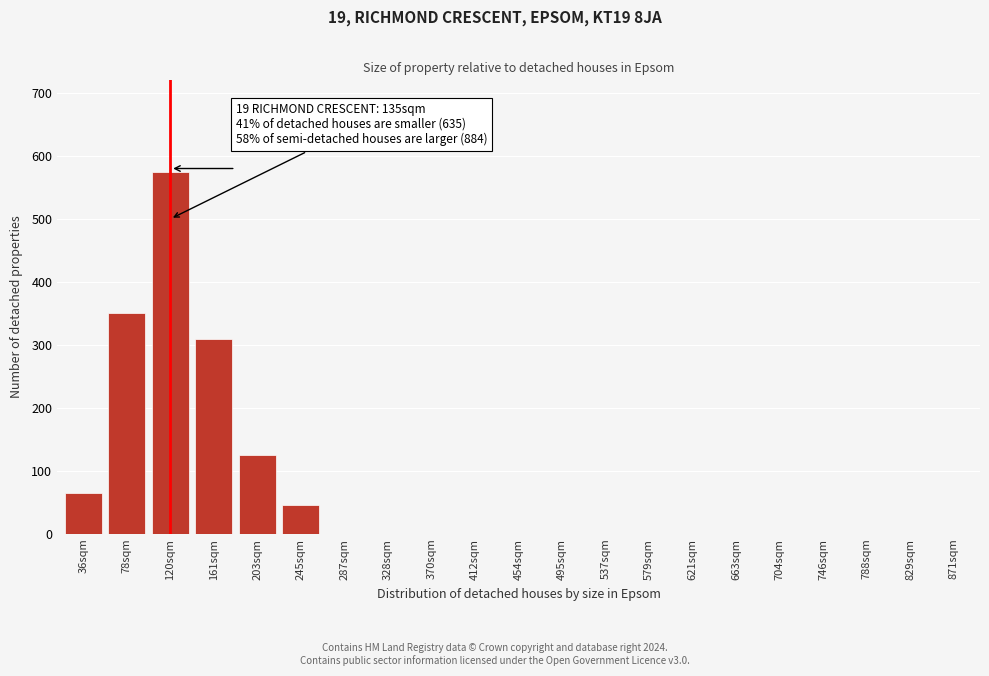

Reading left to right, transcribe all the data shown in this chart.

36sqm=65	78sqm=350	120sqm=575	161sqm=310	203sqm=125	245sqm=45	287sqm=0	328sqm=0	370sqm=0	412sqm=0	454sqm=0	495sqm=0	537sqm=0	579sqm=0	621sqm=0	663sqm=0	704sqm=0	746sqm=0	788sqm=0	829sqm=0	871sqm=0